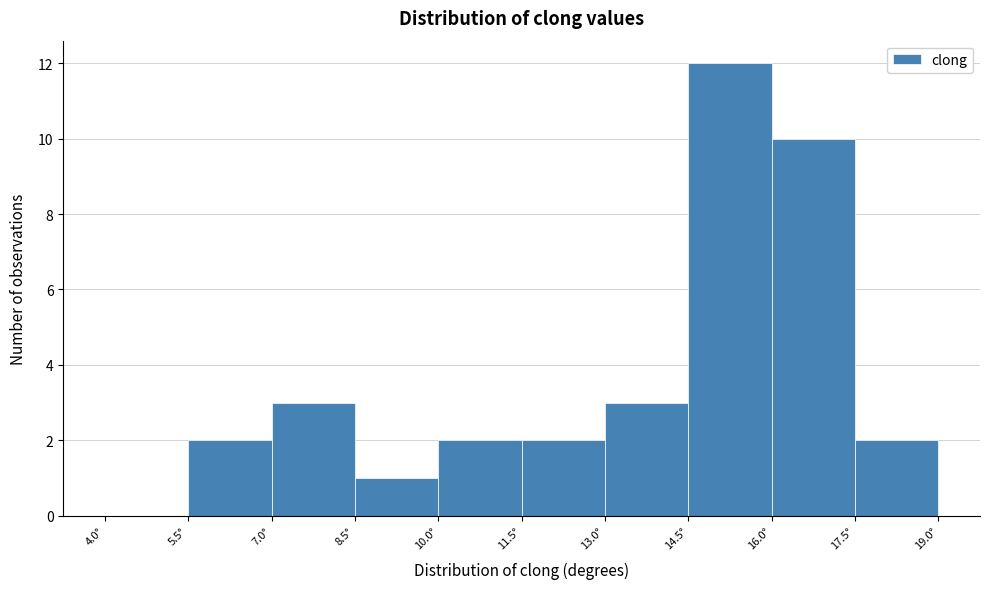

What is the height of the bar covering 13.0 to 14.5 on the x-axis? Neither the bar edges nor the heights are printed on the chart, so give them approximately, as read against the axes.

3